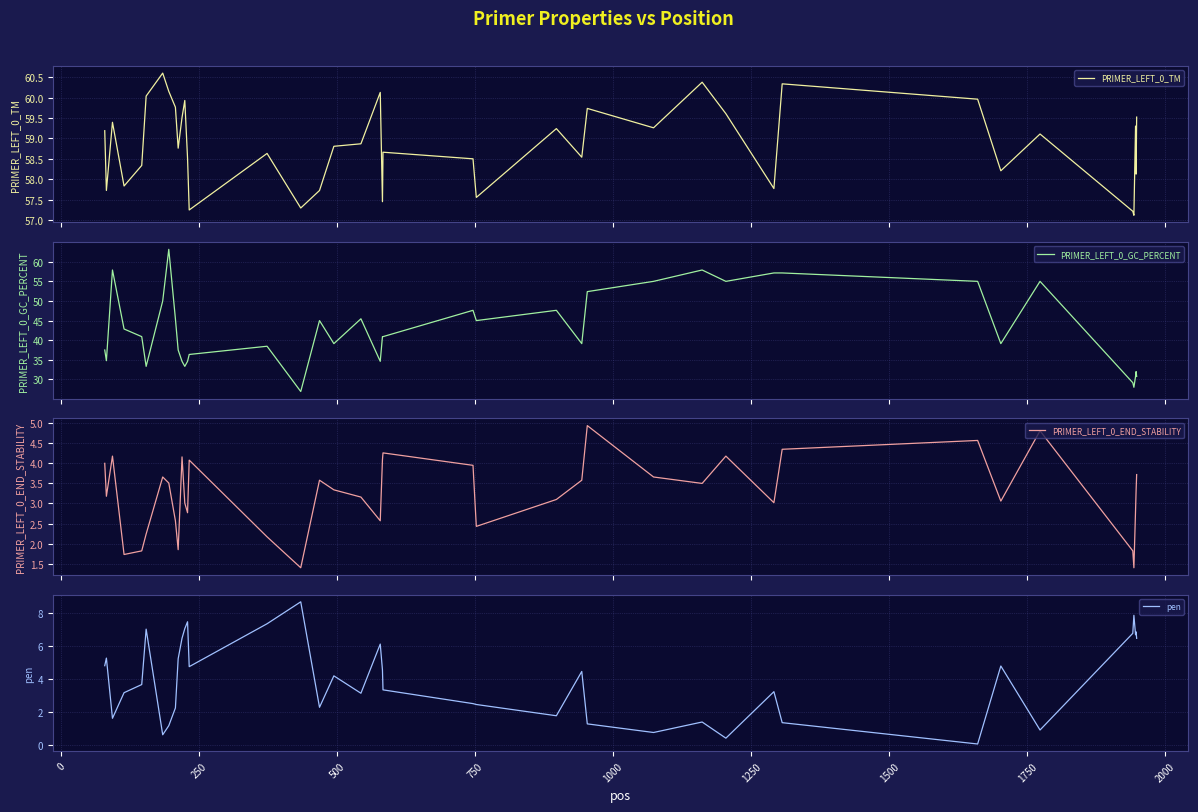

True or false: pen has a value of 0.2 at 1250.

False